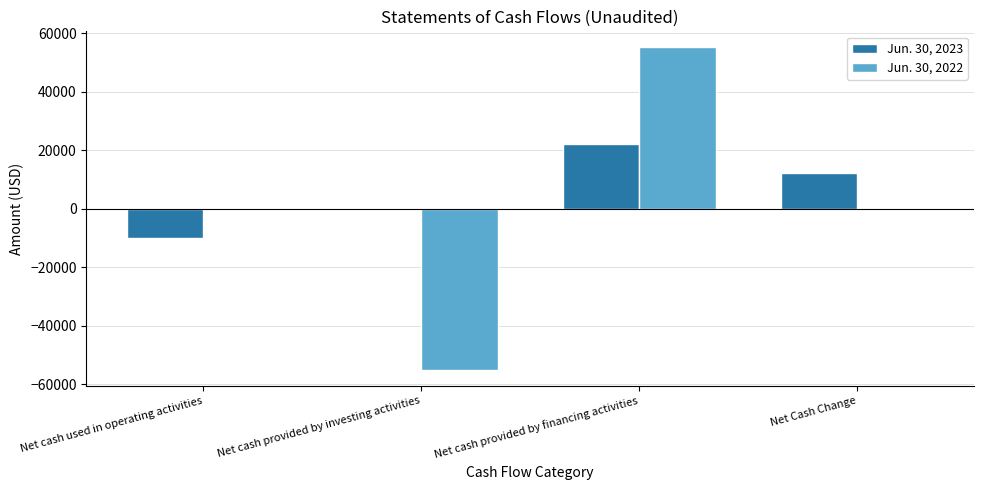

Which series changed the most between Net cash used in operating activities and Net cash provided by financing activities?

Jun. 30, 2022